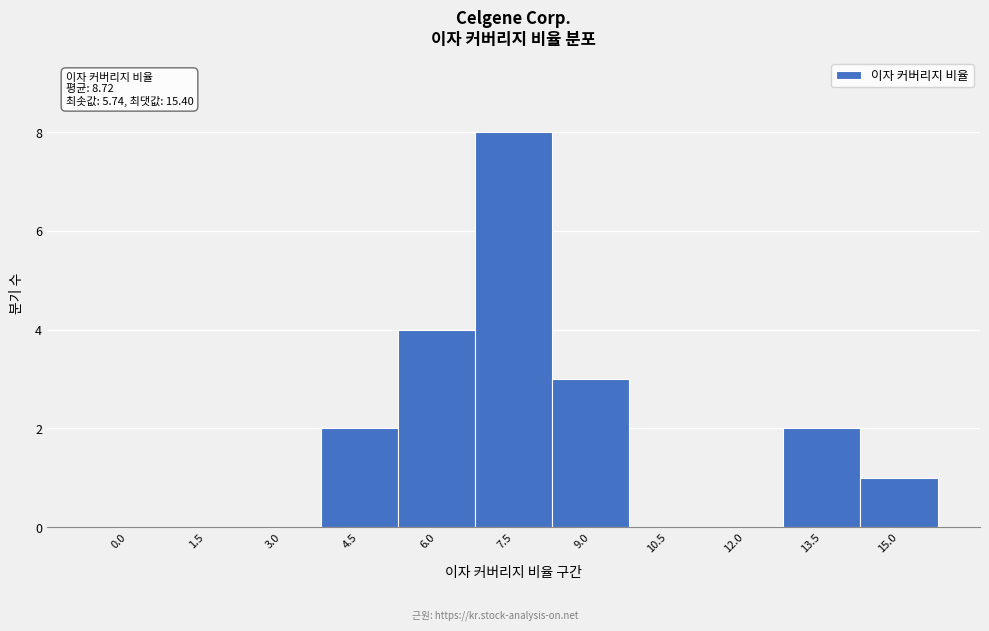

Reading left to right, what are all the values shown in this chart?

0.0=0	1.5=0	3.0=0	4.5=2	6.0=4	7.5=8	9.0=3	10.5=0	12.0=0	13.5=2	15.0=1